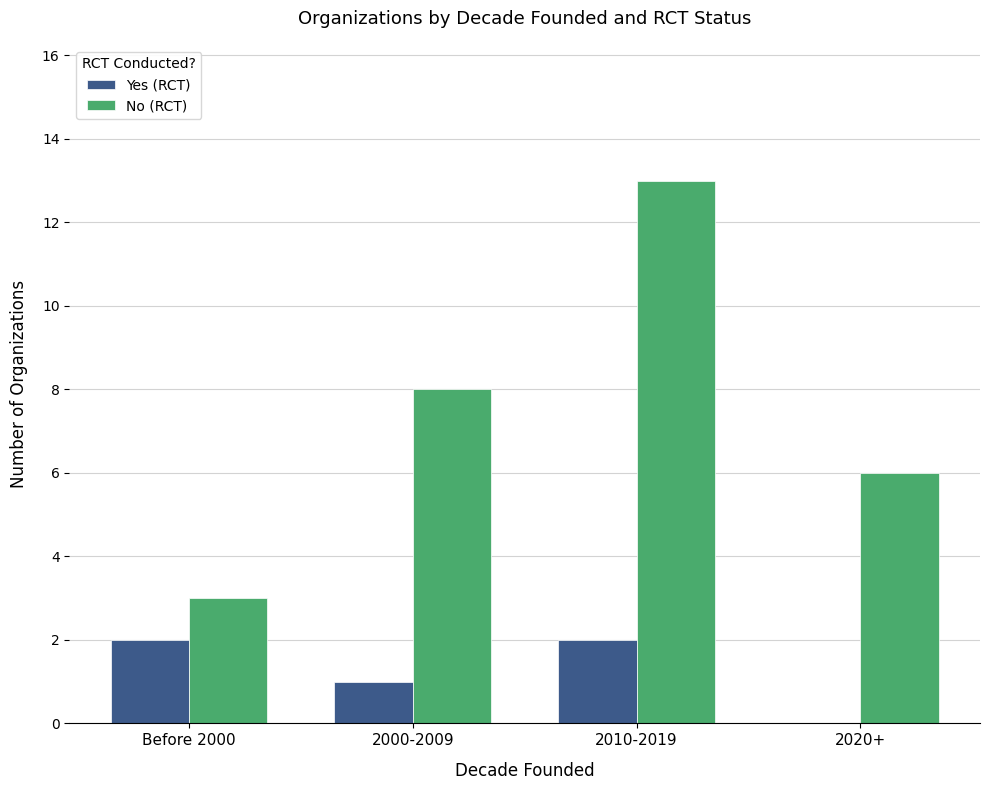

Which series has the widest spread of values?

No (RCT)